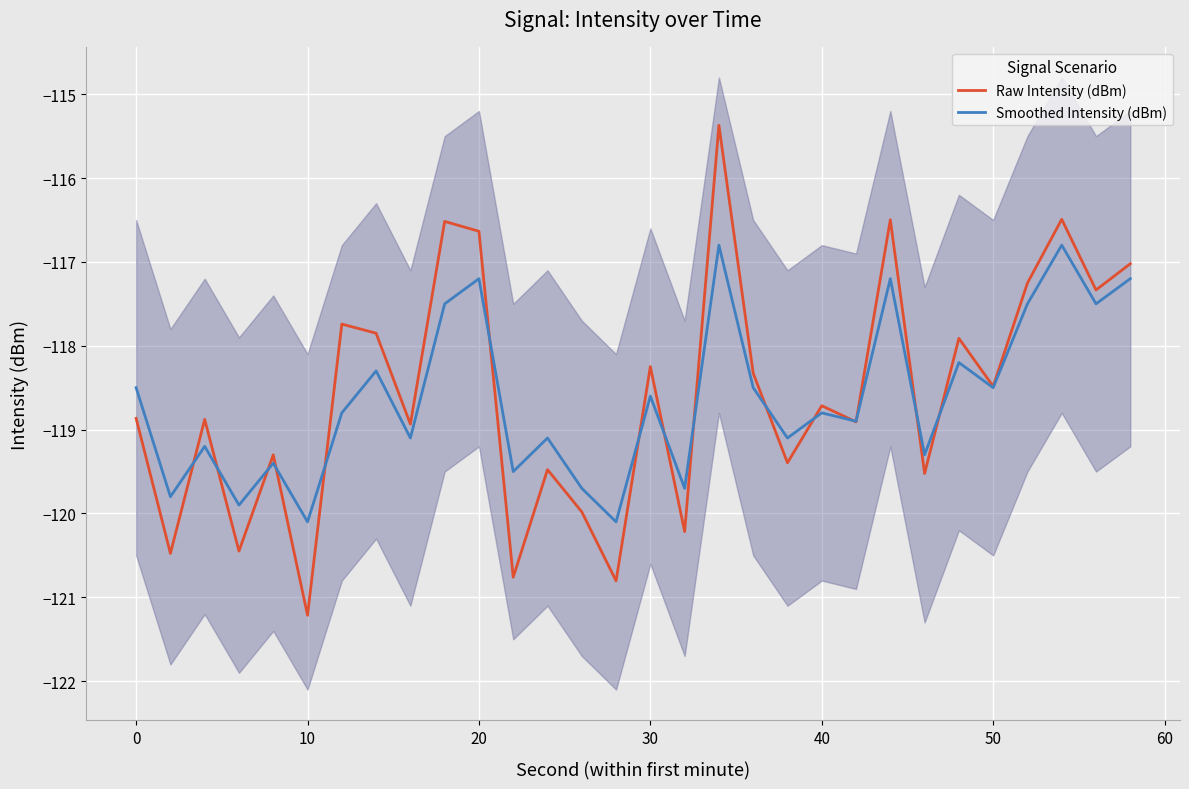

What is the difference between the maximum and minimum values in the Raw Intensity (dBm) series?

5.8